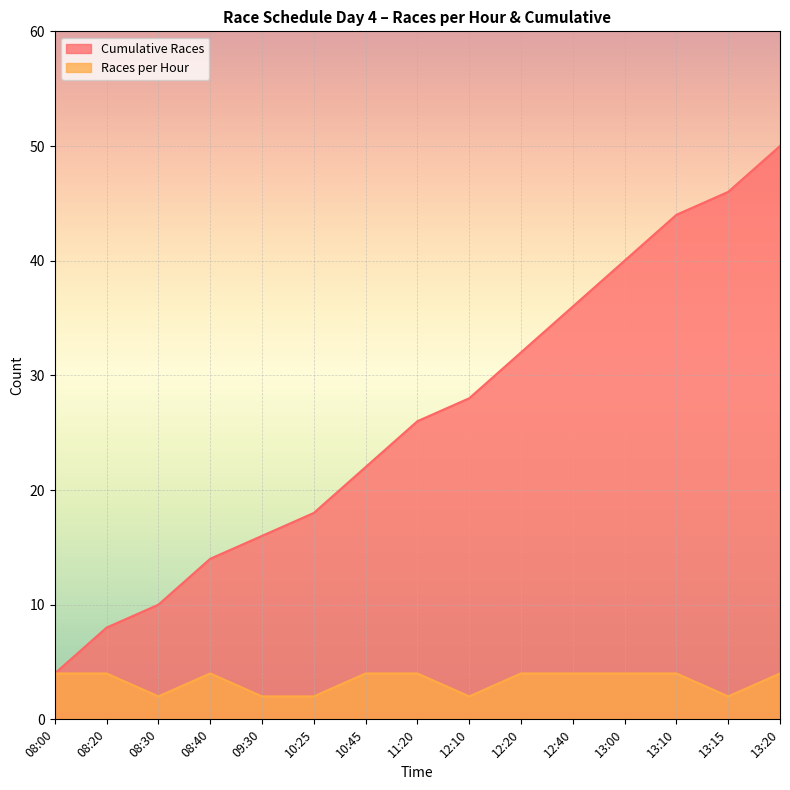

List the labels in order of Cumulative Races value, smallest first.

08:00, 08:20, 08:30, 08:40, 09:30, 10:25, 10:45, 11:20, 12:10, 12:20, 12:40, 13:00, 13:10, 13:15, 13:20